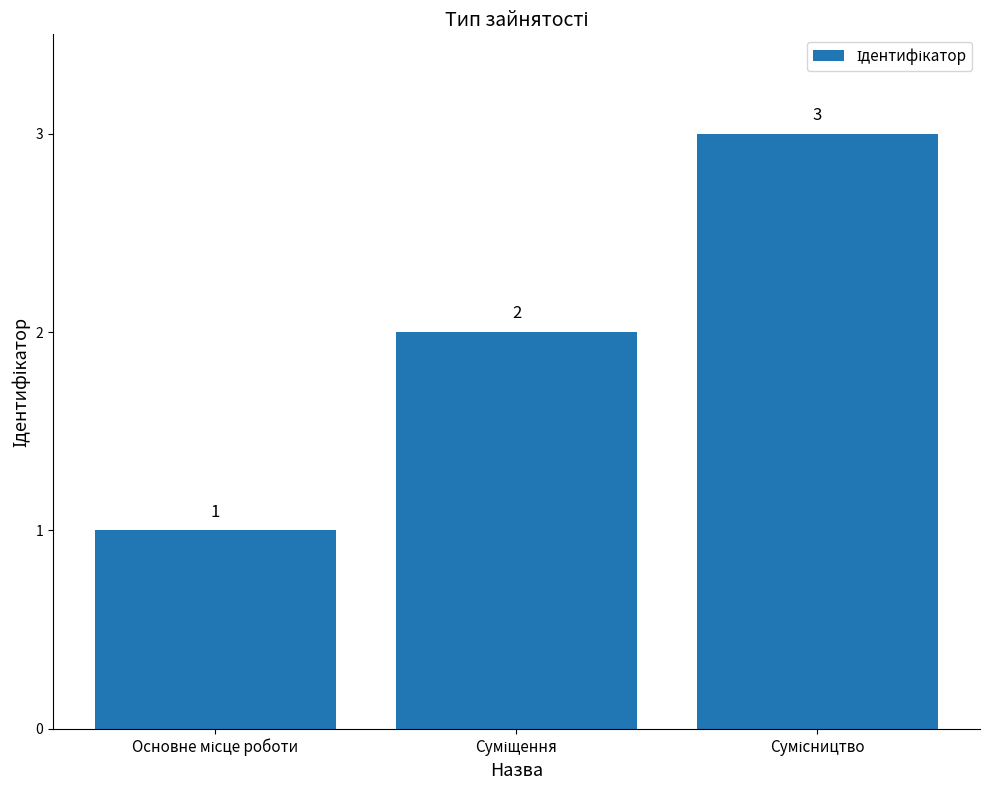

How many values are between 1 and 3?

3